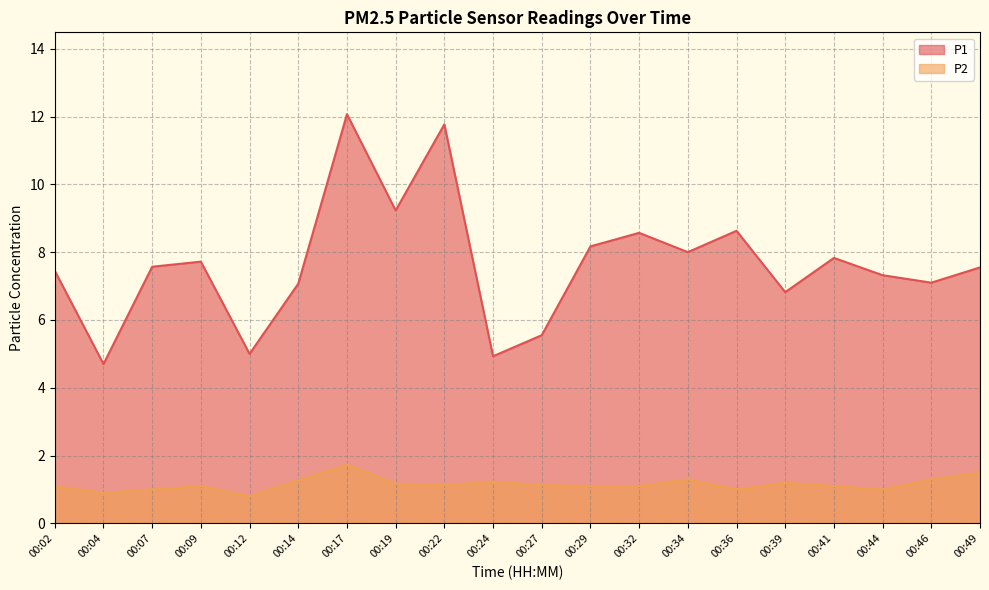

How many lines are shown in the chart?

2